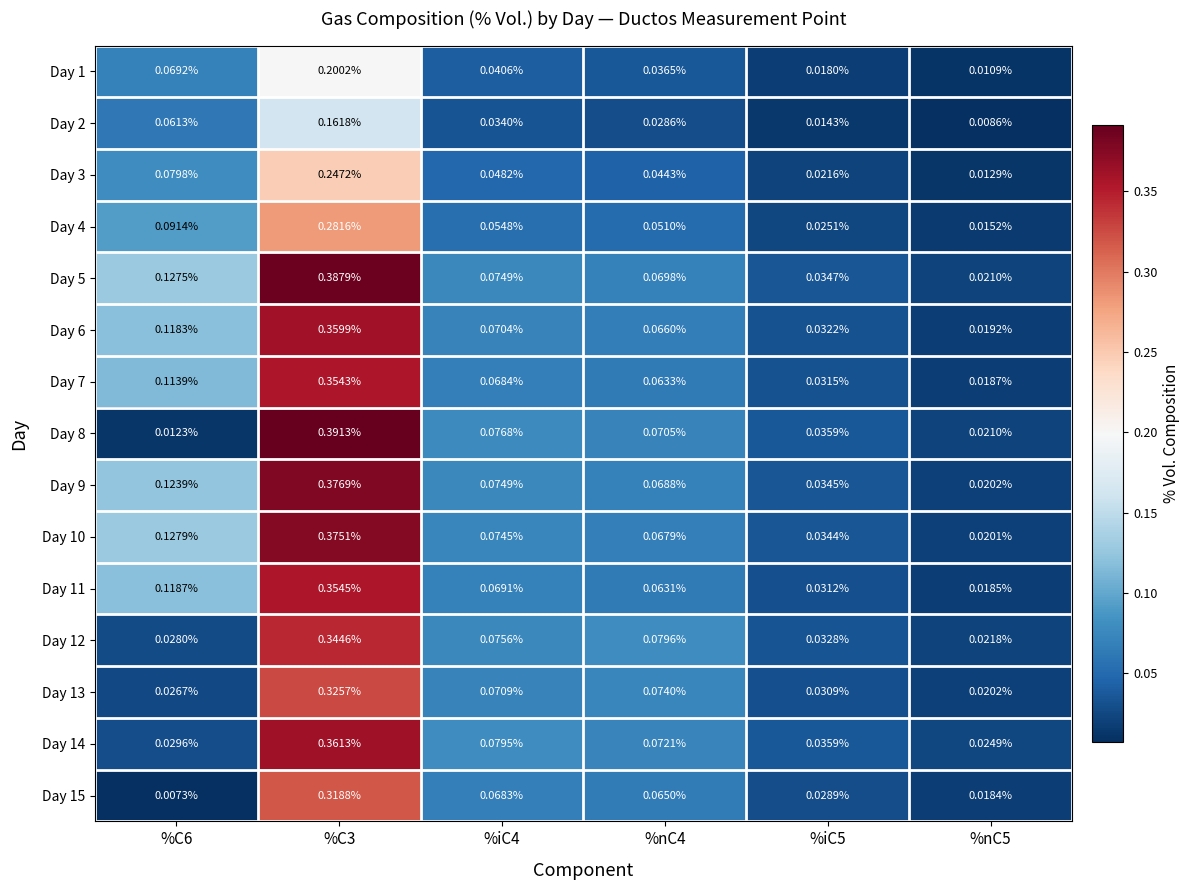

Is the value of Day 2 at %C6 greater than the value of Day 8 at %iC4?

No